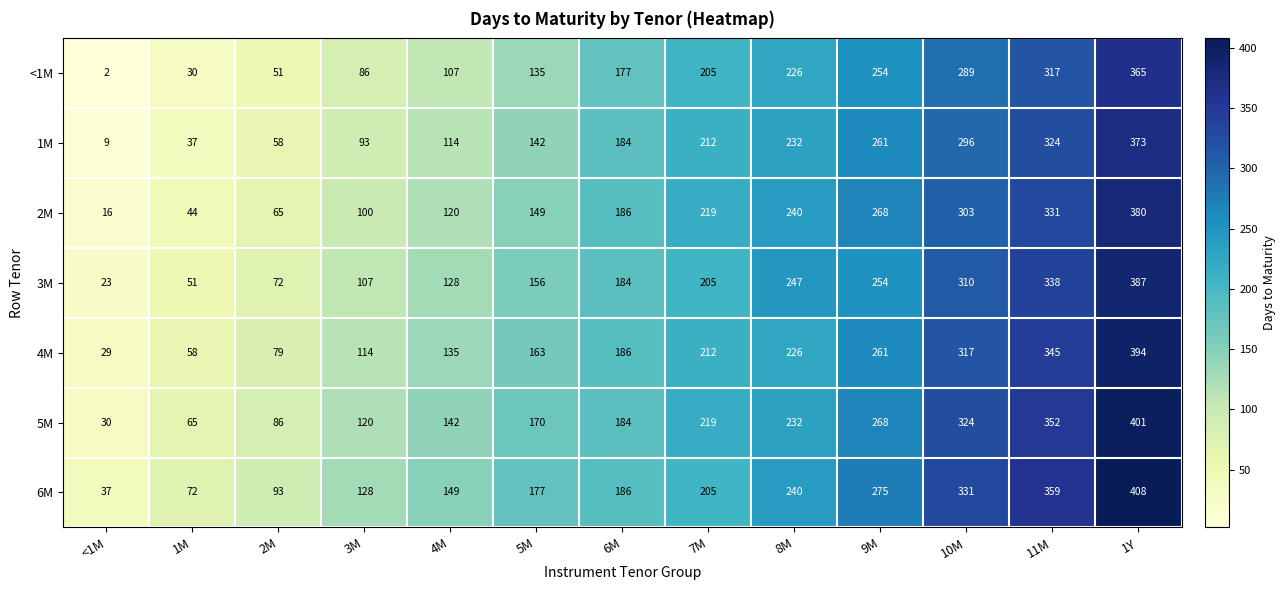

At which category does the chart reach its peak across all series?

1Y